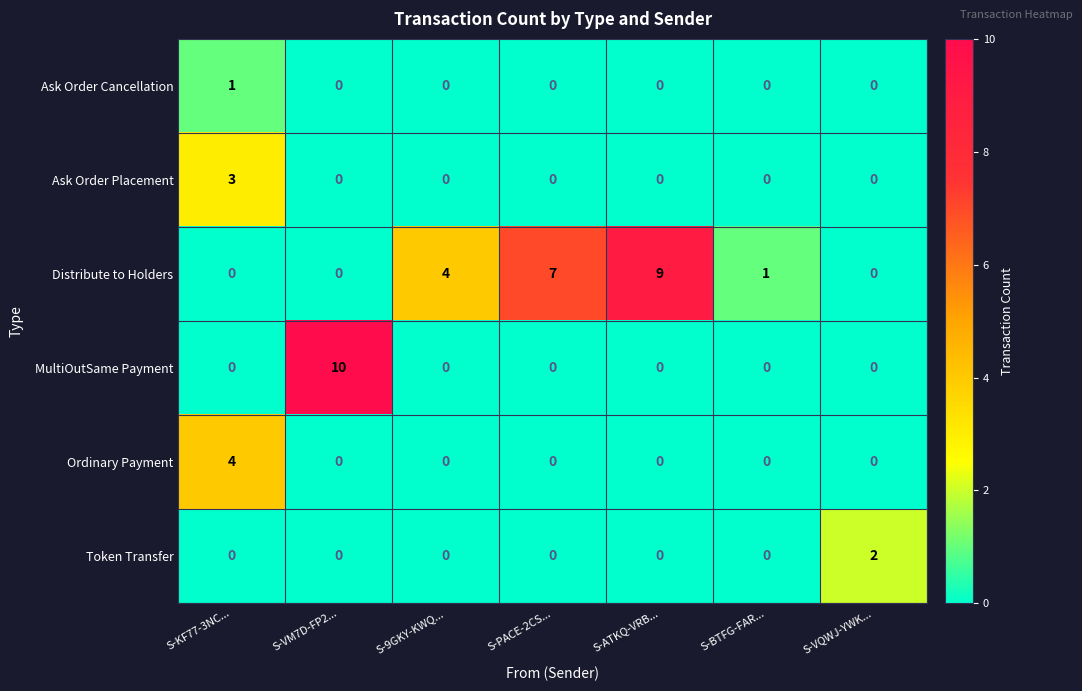

Is it true that Ask Order Cancellation equals 1 at S-ATKQ-VRB...?

False